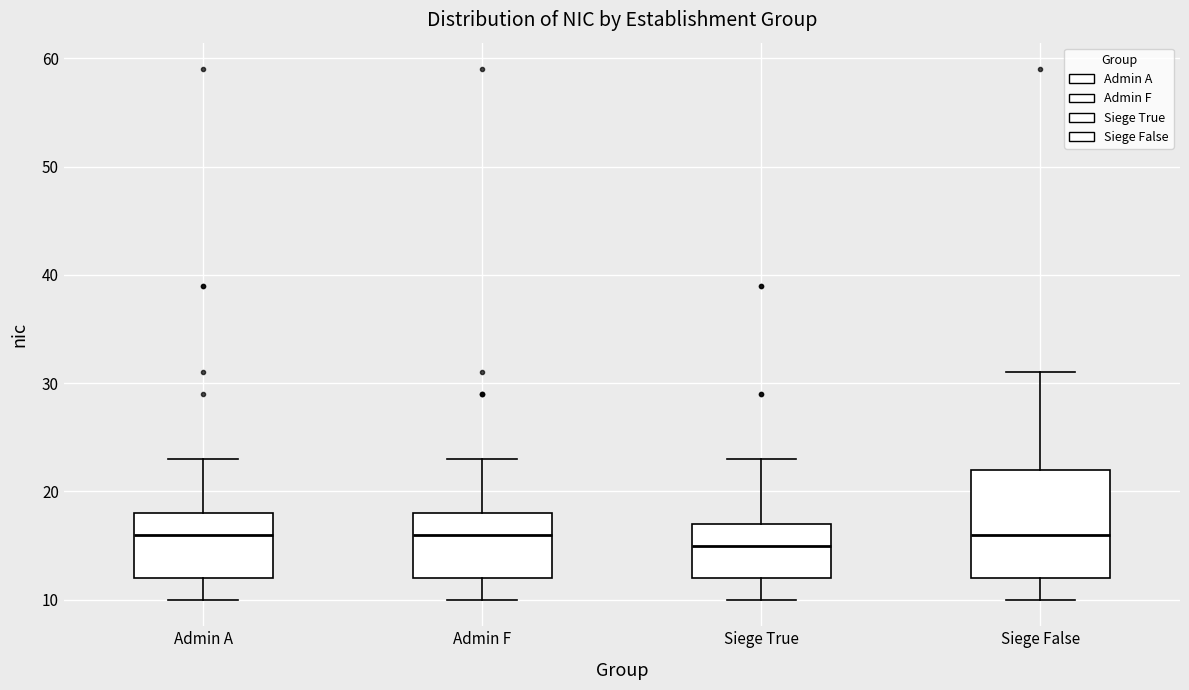

Reading left to right, read every box against the y-axis: the position of its median line, the range the box covers, and the ends of its whiskers. The values are not printed on the chart, so give them approximately, as read against the axis.

Admin A: median 16, box 12 to 18, whiskers 10 to 23
Admin F: median 16, box 12 to 18, whiskers 10 to 23
Siege True: median 15, box 12 to 17, whiskers 10 to 23
Siege False: median 16, box 12 to 22, whiskers 10 to 31